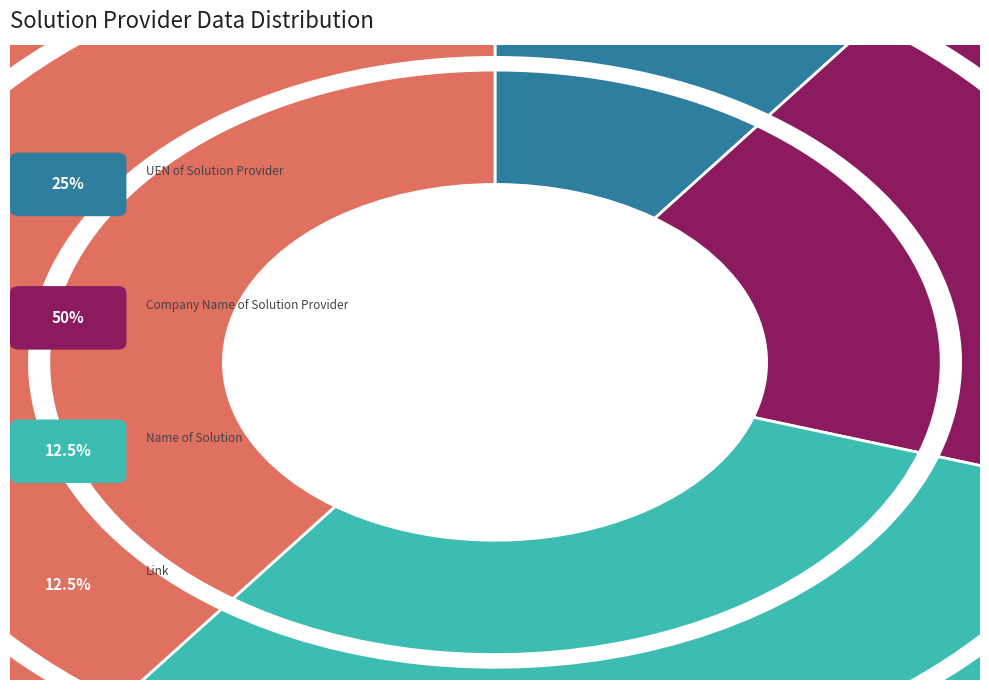

True or false: Company Name of Solution Provider accounts for 30% of the total.

False